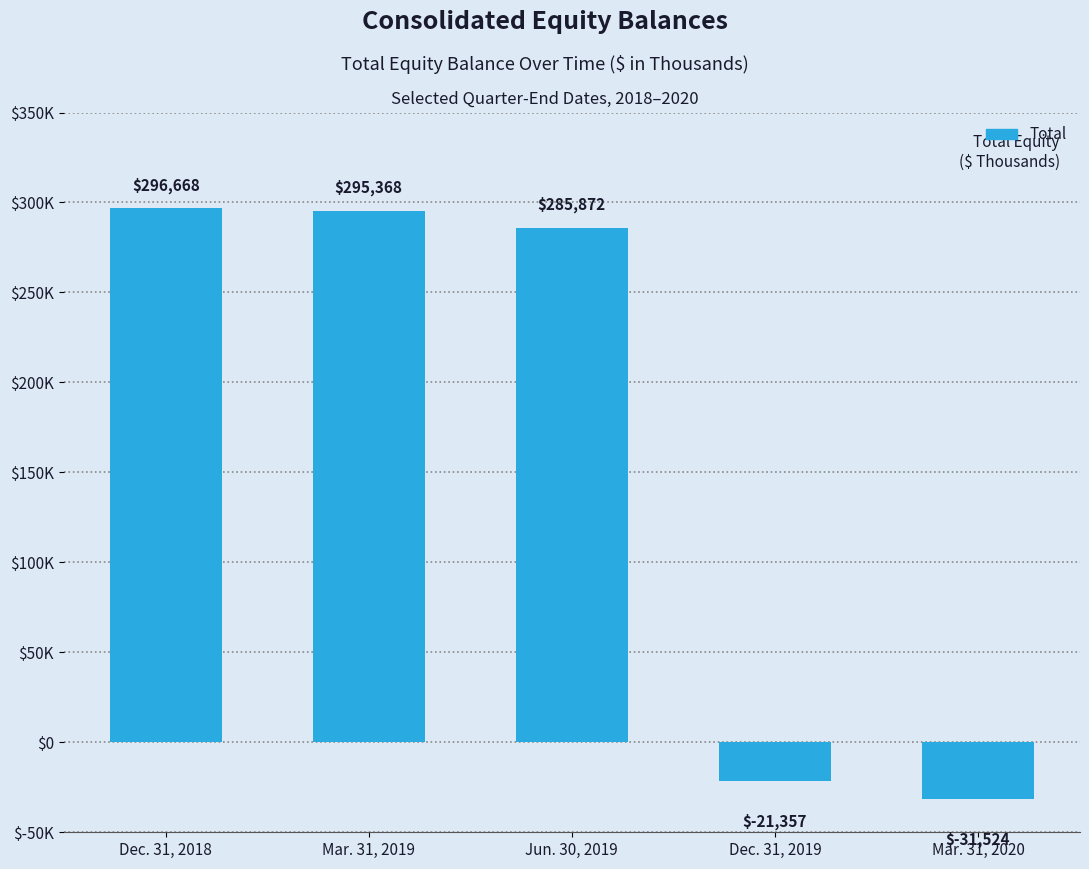

What is the approximate value at Mar. 31, 2019, to the nearest 100?

295400